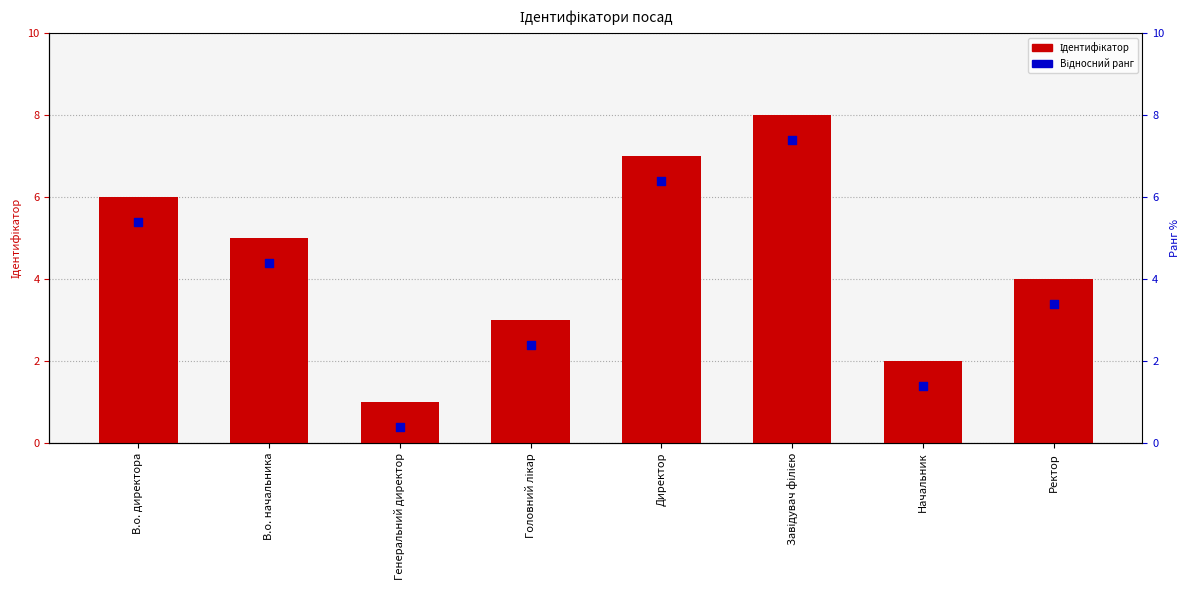

Which series has the largest Y range (max minus min)?

Ідентифікатор